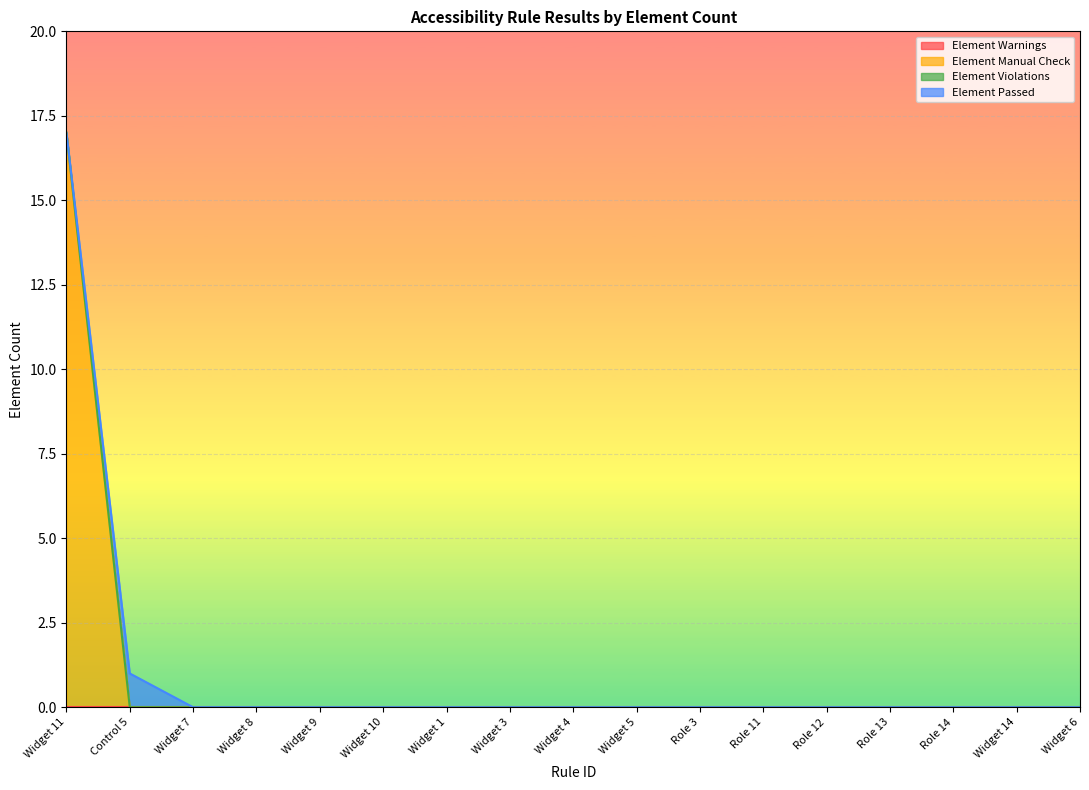

Between Role 3 and Role 11, which is larger?

Role 3